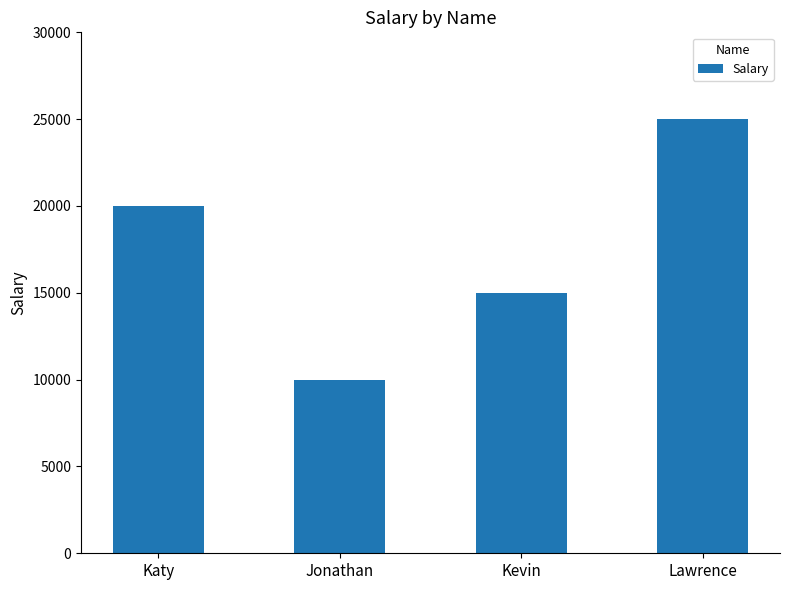

Rank the categories by value from highest to lowest.

Lawrence, Katy, Kevin, Jonathan